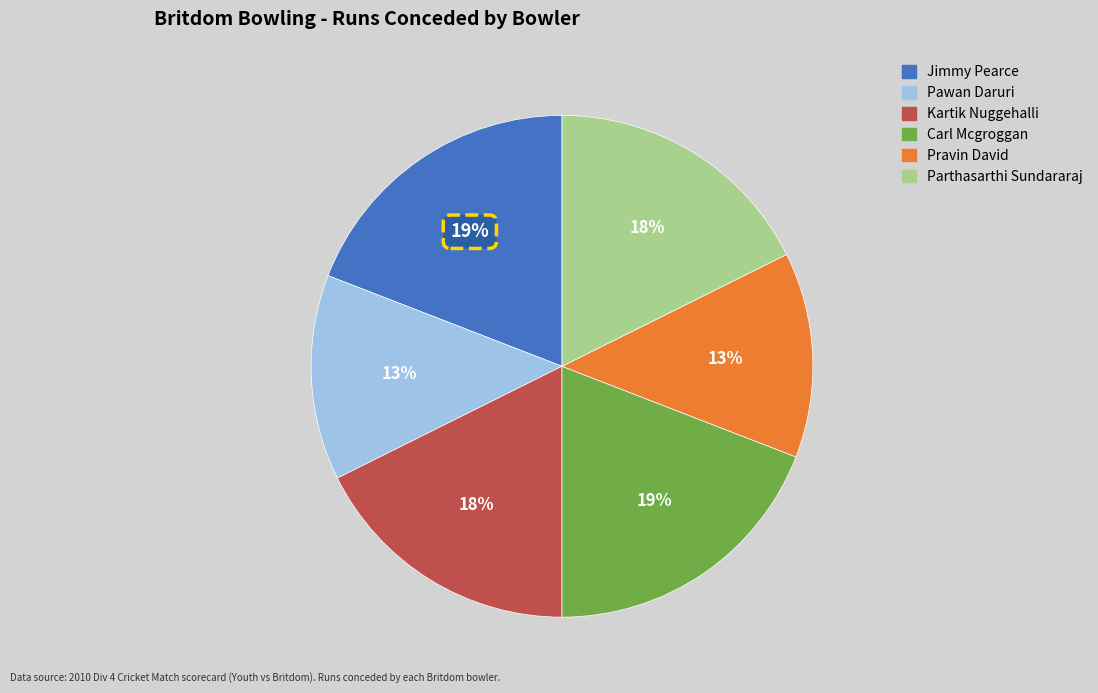

Does Jimmy Pearce account for over 50% of the chart?

No